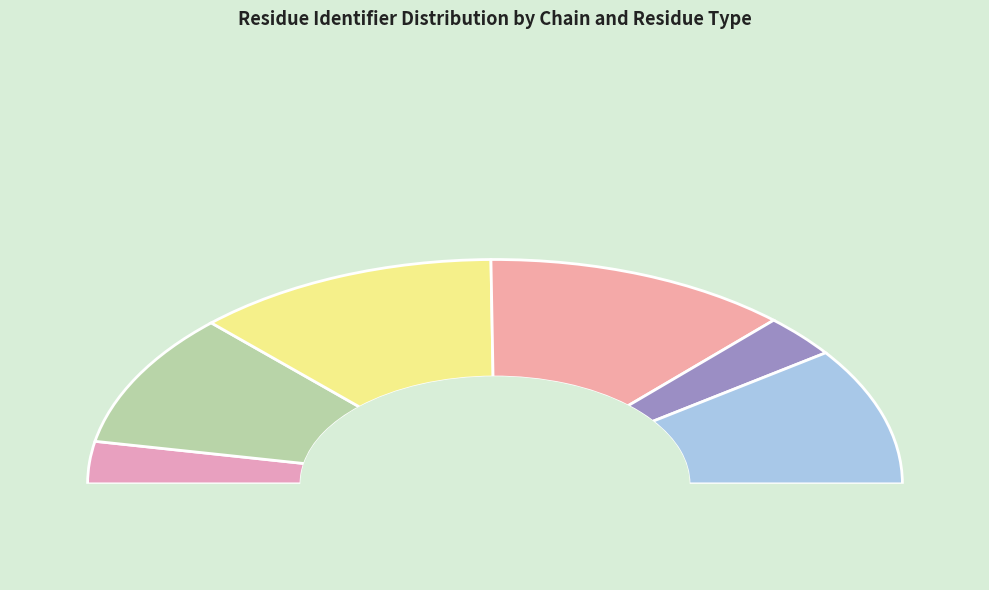

Count the number of slices in the pie.

6